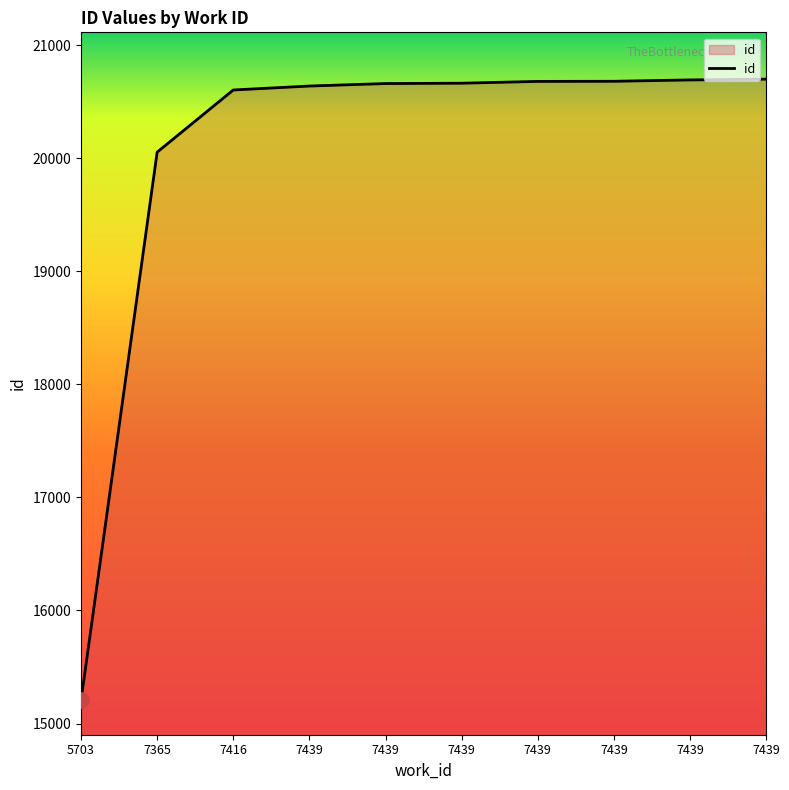

What is the change in value from 7365 to 7439?

+585